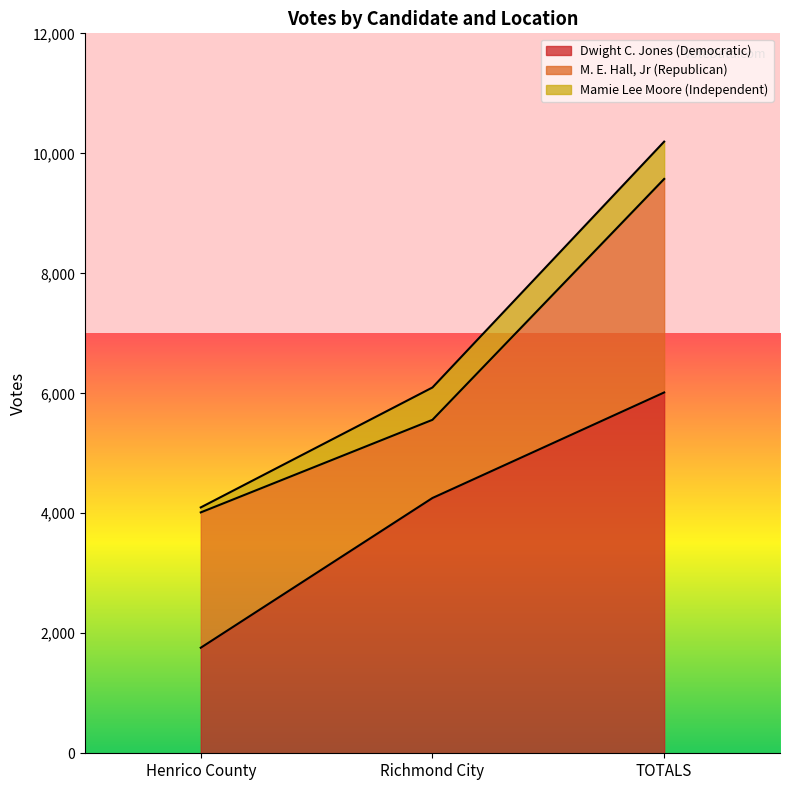

How many lines are shown in the chart?

3